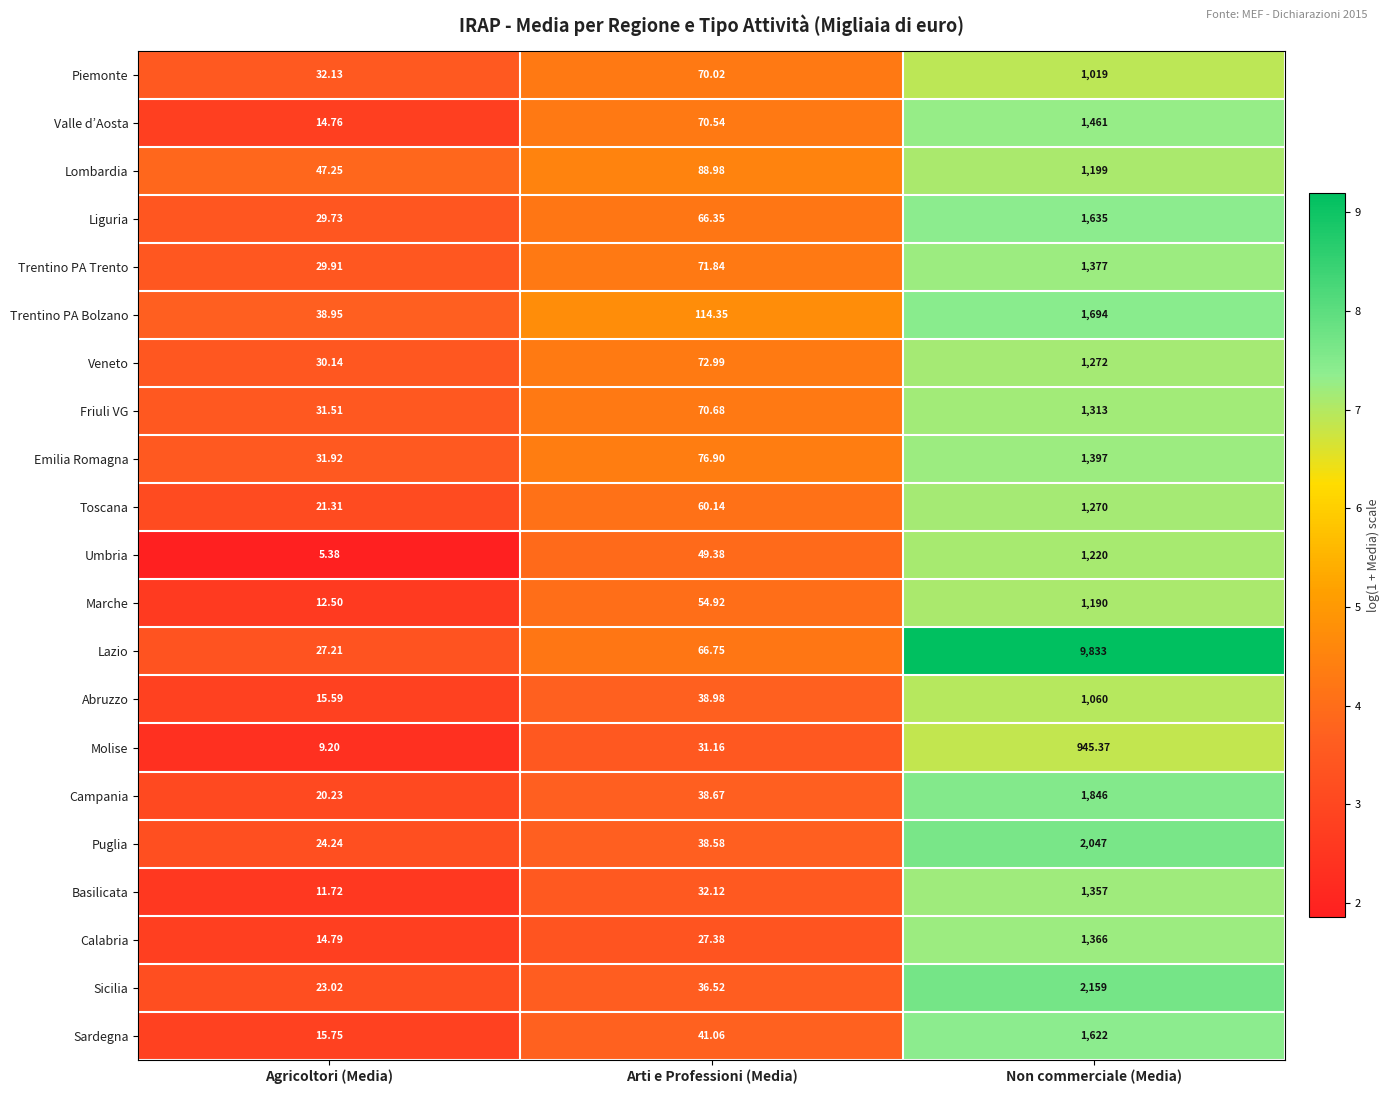

What is the smallest value displayed?

5.4